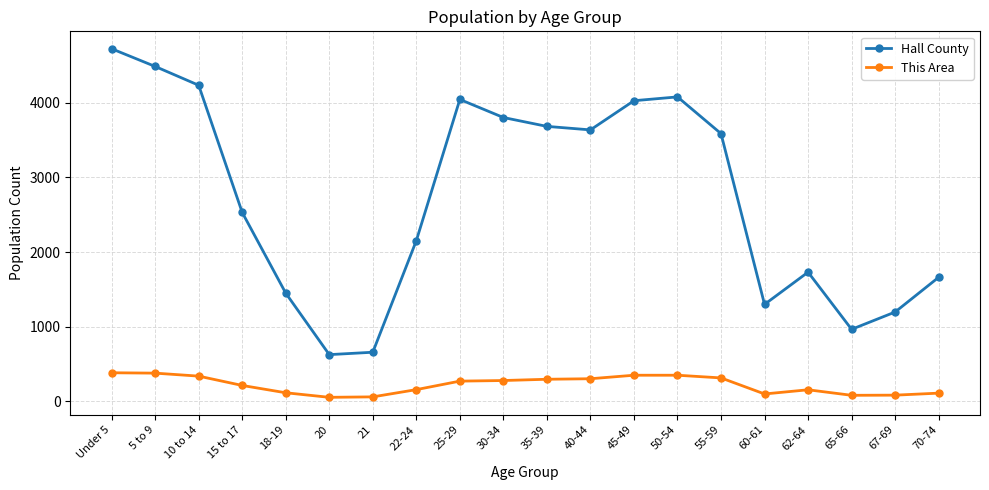

What is the minimum value for Hall County?

626